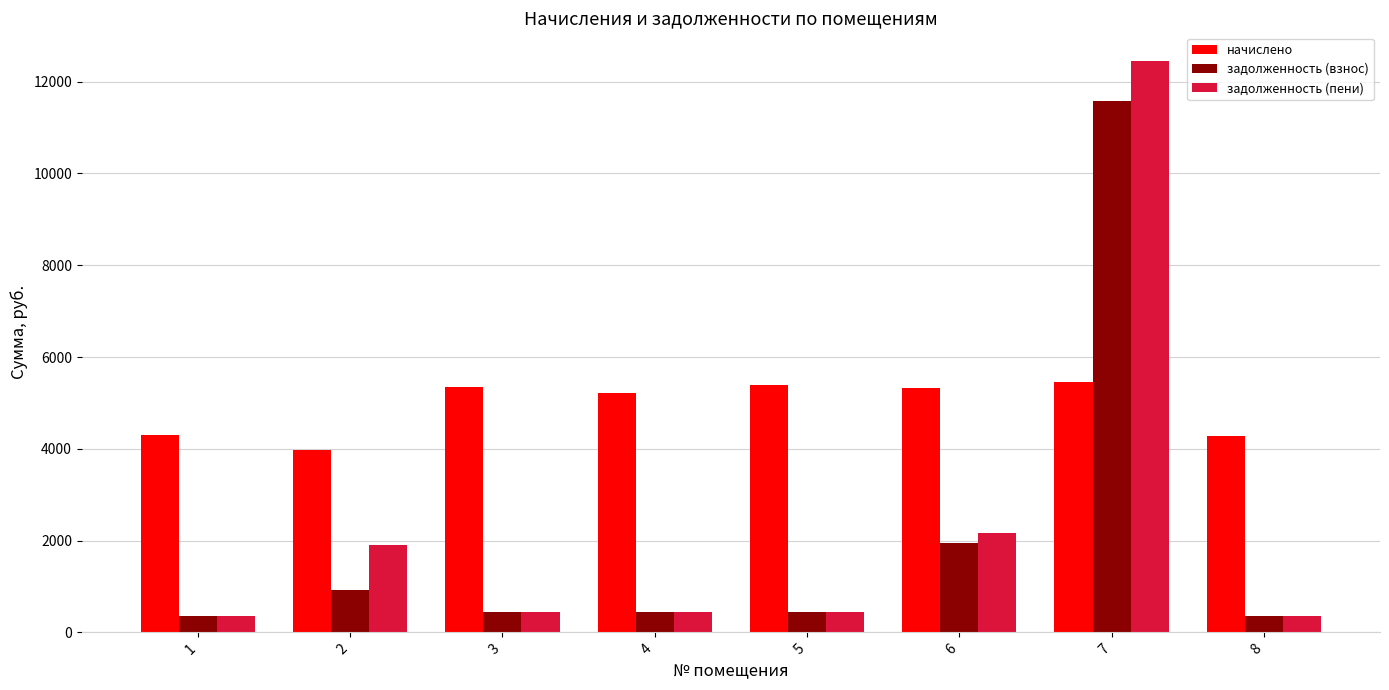

What is the minimum value shown in the chart?

355.9